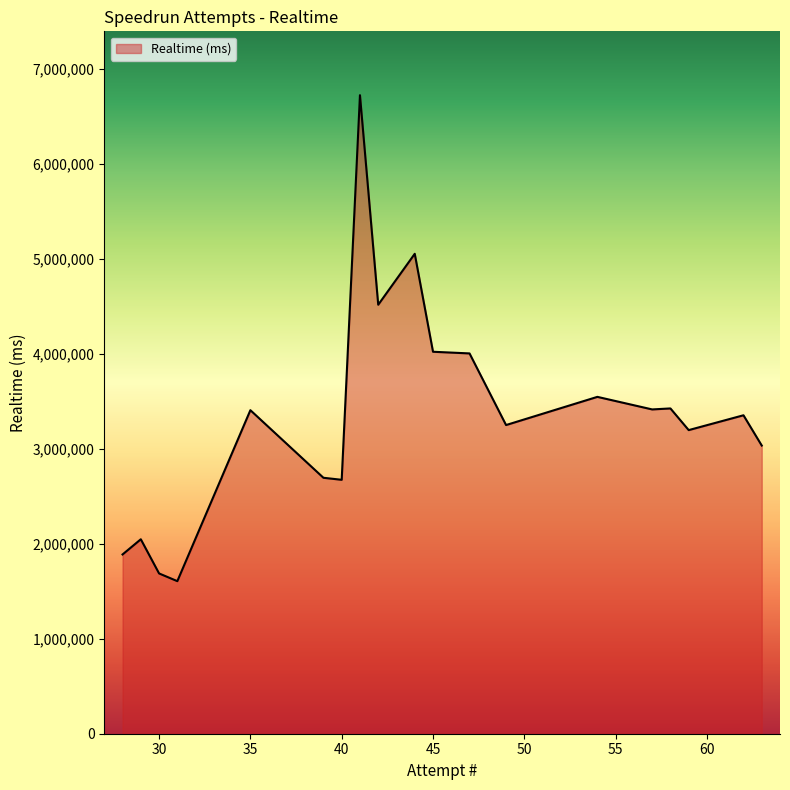

What is the difference between the maximum and minimum values?

5115395